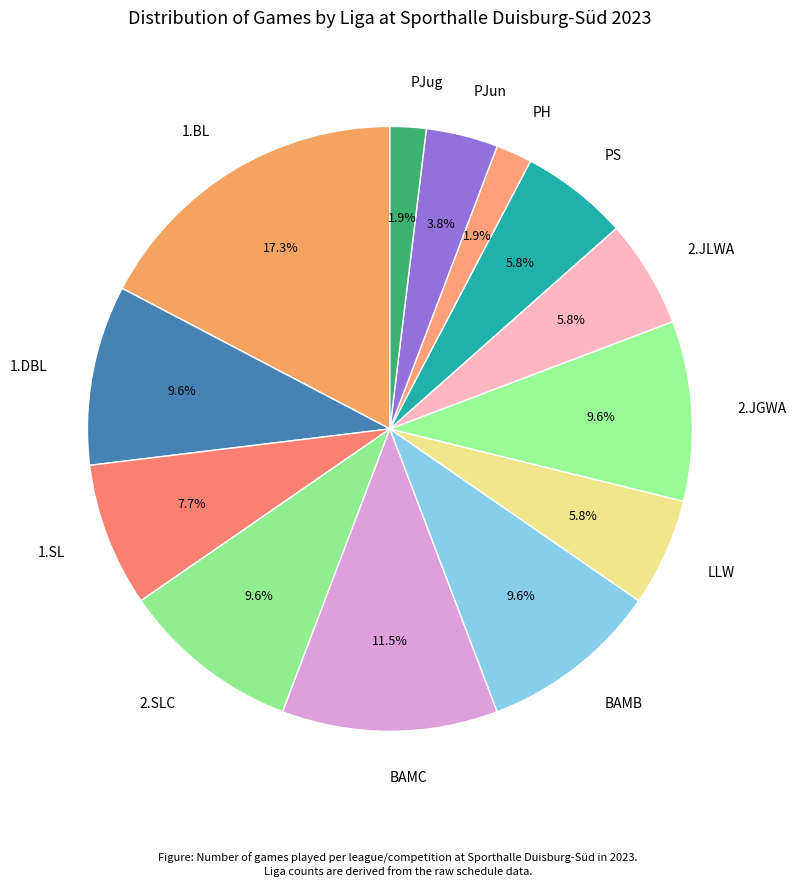

What is the ratio of the value at LLW to the value at 1.BL?

0.3